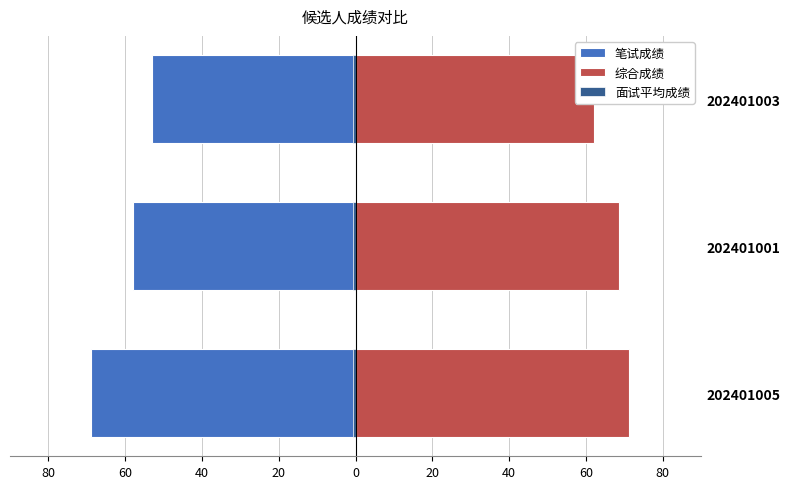

Reading left to right, transcribe all the data shown in this chart.

笔试成绩: -69.0	-58.0	-53.0
综合成绩: 71.3	68.5	62.2
面试平均成绩: -0.7	-0.8	-0.7